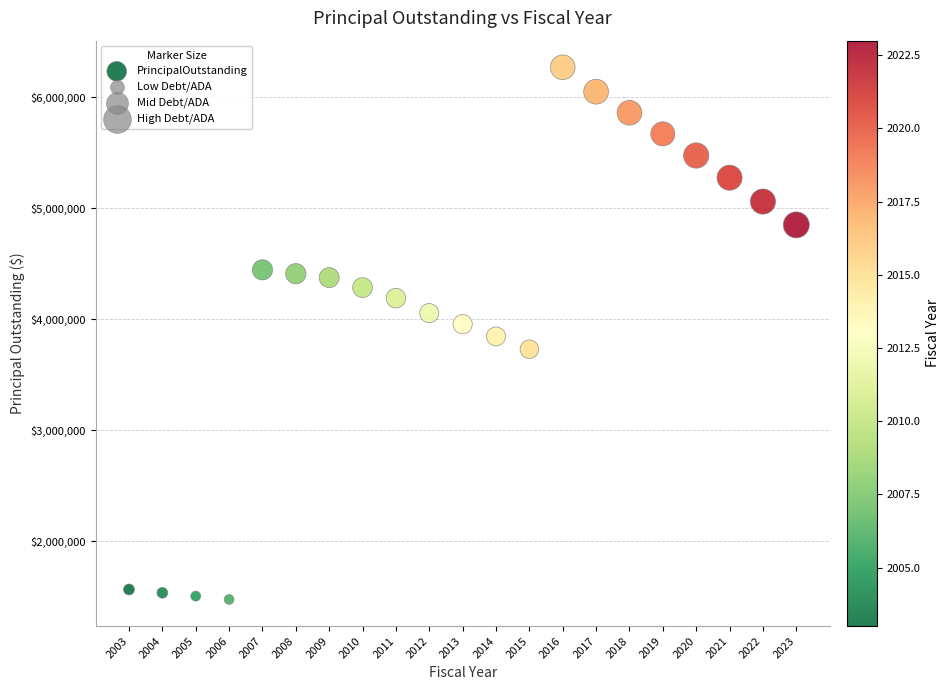

What is the range of X values (max minus min)?

20